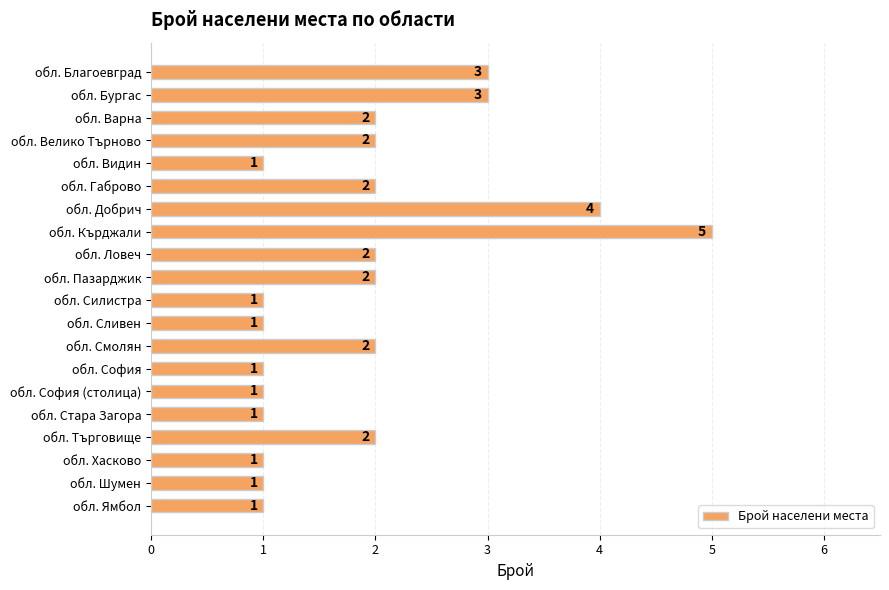

What is the difference between the maximum and minimum values?

4